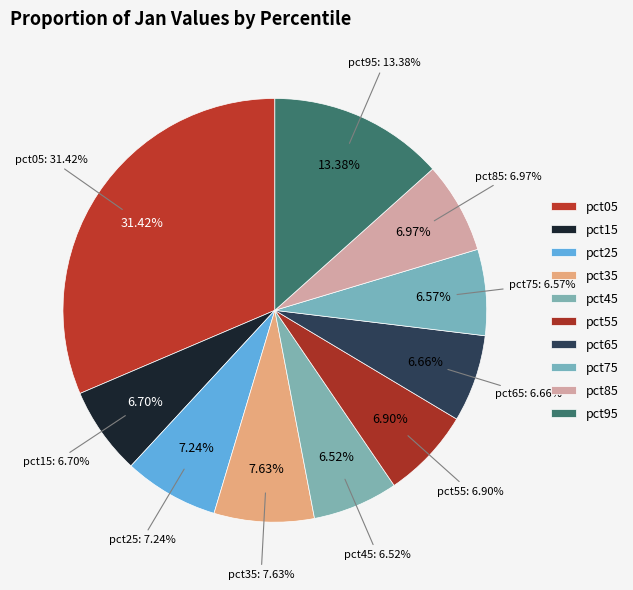

What percentage is the pct05 slice, to the nearest percent?

31%